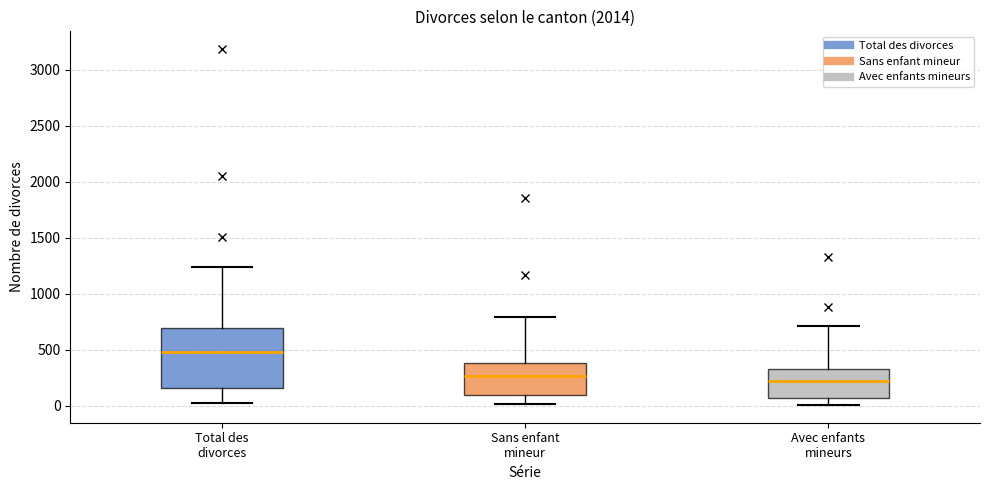

Reading left to right, transcribe this box plot: for each box, give where its median line is, the range the box spans, and where its two whiskers end, as read against the y-axis. The values are not printed on the chart, so give them approximately, as read against the axis.

Total des divorces: median 500, box 150 to 700, whiskers 50 to 1250
Sans enfant mineur: median 250, box 100 to 400, whiskers 0 to 800
Avec enfants mineurs: median 200, box 50 to 350, whiskers 0 to 700